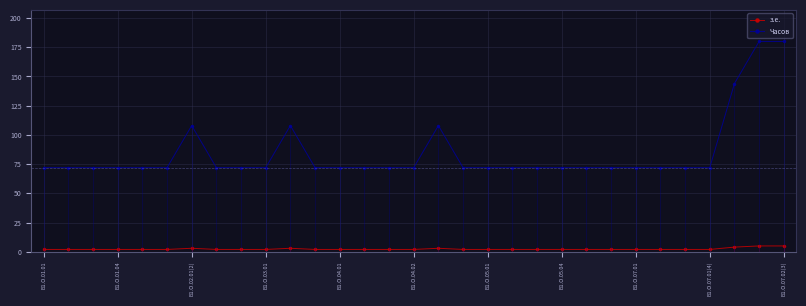

List the series in order of their overall mean, highest first.

Часов, з.е.